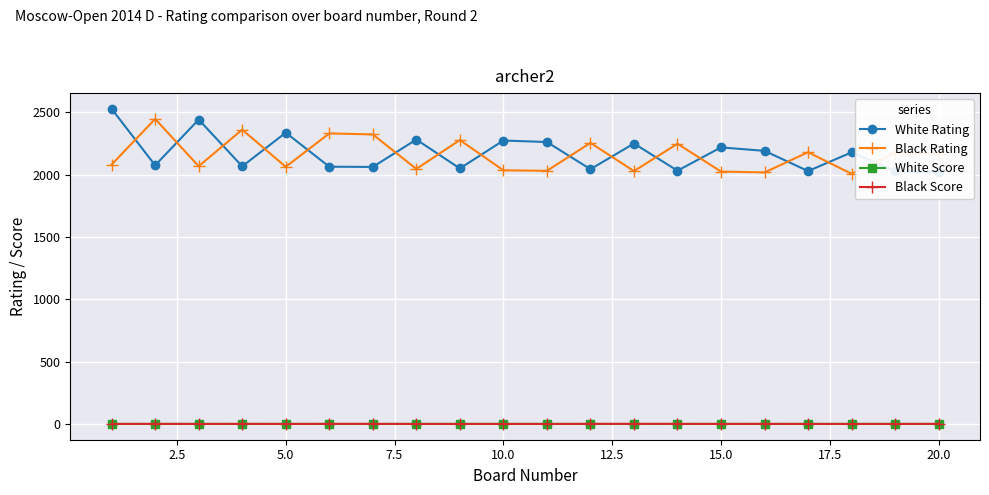

True or false: Black Score has more than 1 points higher than both neighbors.

True